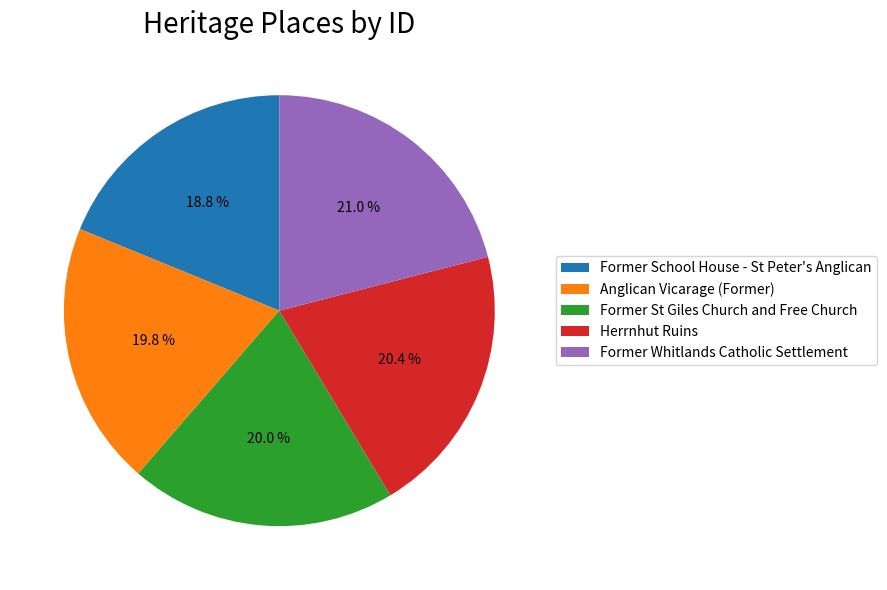

Is Former St Giles Church and Free Church the majority of the pie?

No